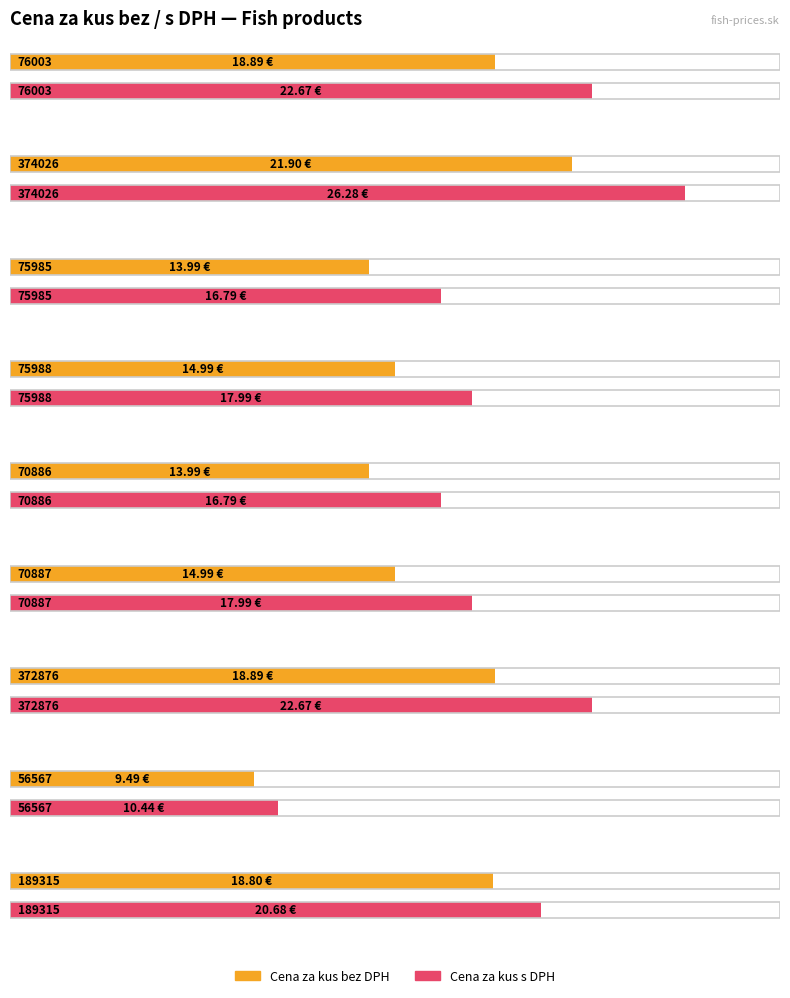

What is the approximate value of Cena za kus s DPH at 70886?

16.8